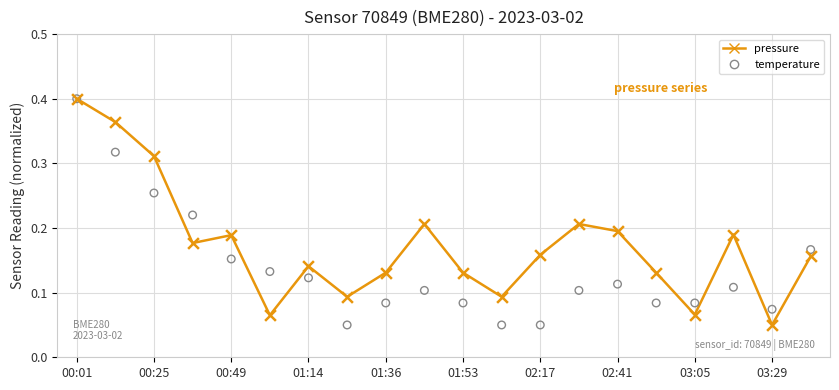

What are all the series names shown in the legend?

pressure, temperature